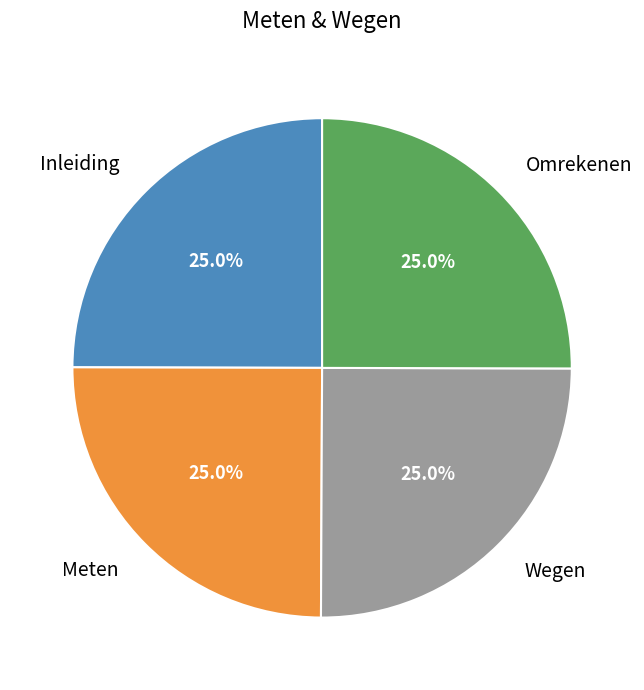

What is the total percentage of Inleiding and Wegen?

50.0%